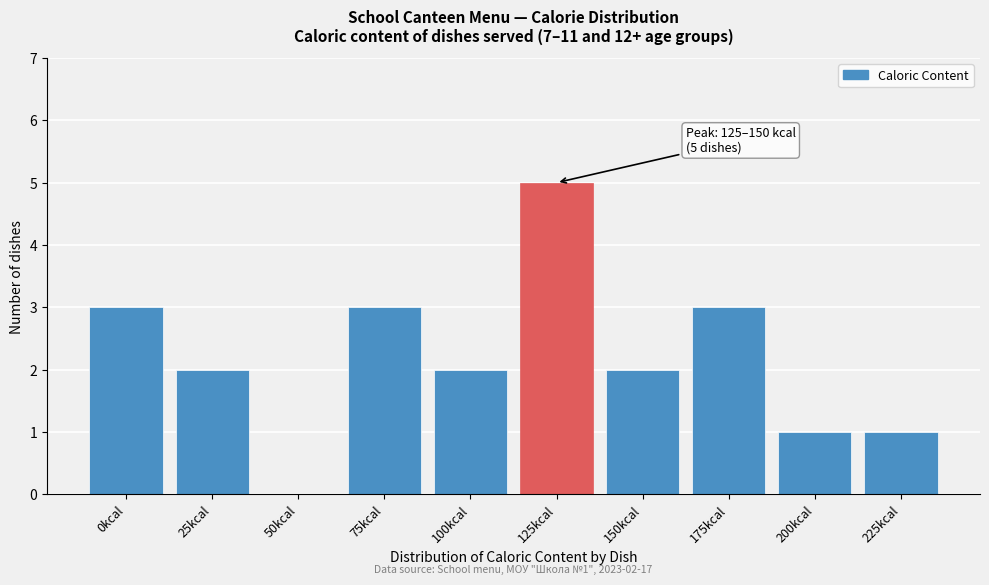

Reading left to right, list all the values displayed in this chart.

0kcal=3	25kcal=2	50kcal=0	75kcal=3	100kcal=2	125kcal=5	150kcal=2	175kcal=3	200kcal=1	225kcal=1